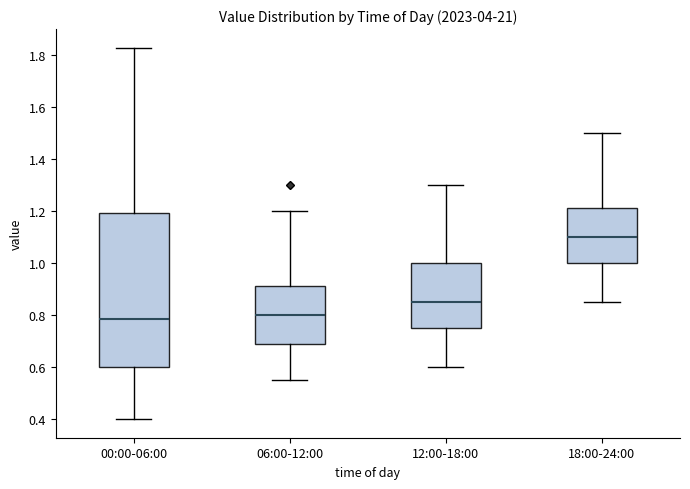

Reading left to right, read every box against the y-axis: the position of its median line, the range the box covers, and the ends of its whiskers. The values are not printed on the chart, so give them approximately, as read against the axis.

00:00-06:00: median 0.78, box 0.60 to 1.20, whiskers 0.40 to 1.84
06:00-12:00: median 0.80, box 0.68 to 0.92, whiskers 0.56 to 1.20
12:00-18:00: median 0.86, box 0.76 to 1.00, whiskers 0.60 to 1.30
18:00-24:00: median 1.10, box 1.00 to 1.22, whiskers 0.86 to 1.50